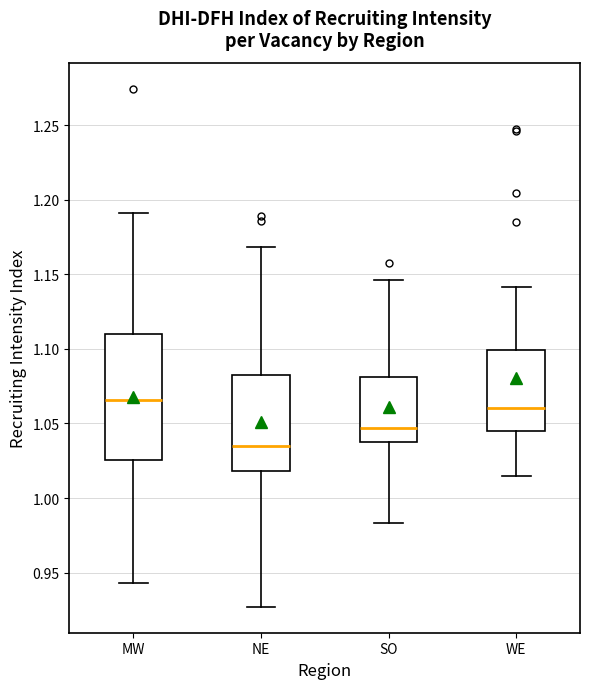

Reading left to right, transcribe this box plot: for each box, give where its median line is, the range the box spans, and where its two whiskers end, as read against the y-axis. The values are not printed on the chart, so give them approximately, as read against the axis.

MW: median 1.065, box 1.025 to 1.110, whiskers 0.945 to 1.190
NE: median 1.035, box 1.020 to 1.080, whiskers 0.925 to 1.170
SO: median 1.045, box 1.040 to 1.080, whiskers 0.985 to 1.145
WE: median 1.060, box 1.045 to 1.100, whiskers 1.015 to 1.140